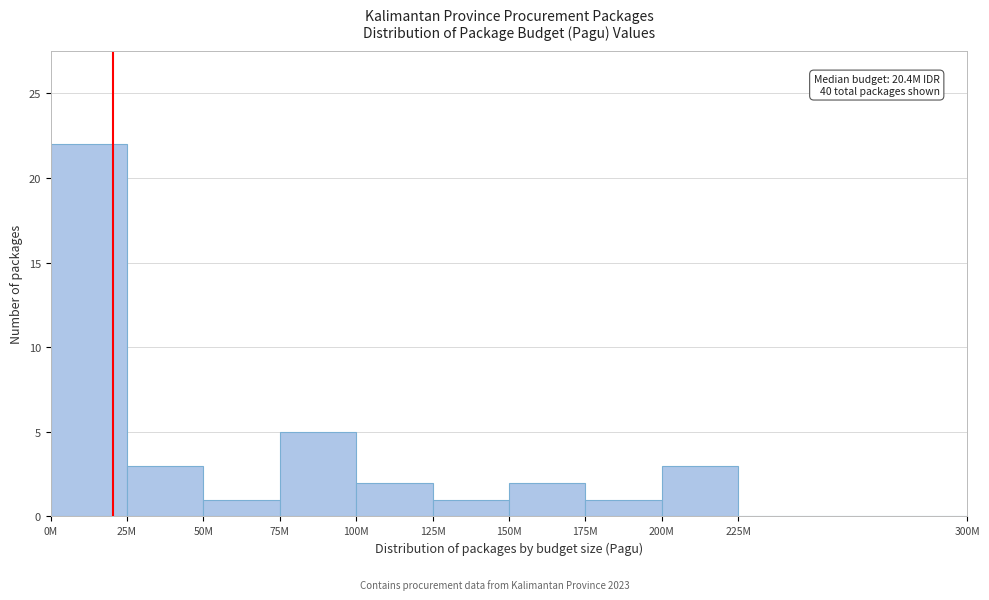

Reading left to right, list all the values displayed in this chart.

0M=22	25M=3	50M=1	75M=5	100M=2	125M=1	150M=2	175M=1	200M=3	225M=0